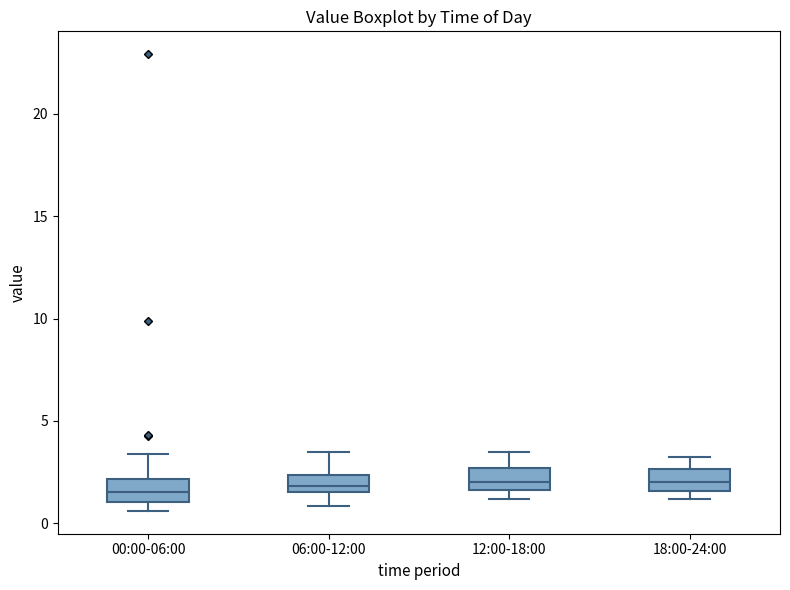

Where does the upper whisker of the box for 06:00-12:00 end on the y-axis? The values are not printed on the chart, so give them approximately, as read against the axis.

3.5